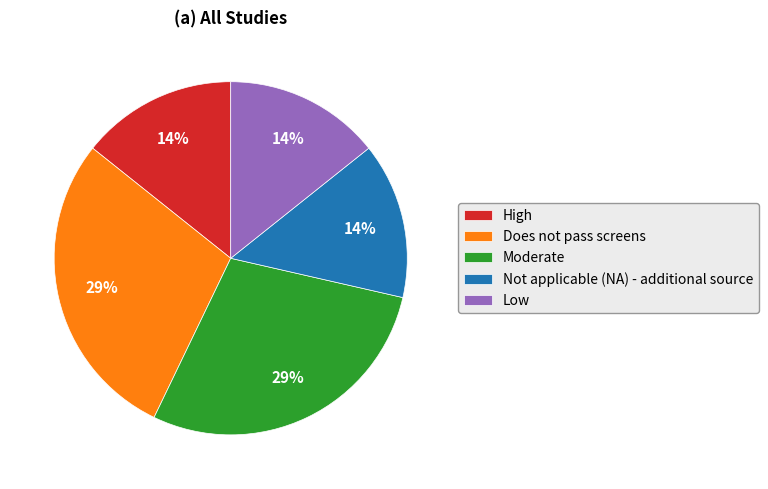

Do Moderate and High together represent more than half of the pie?

No